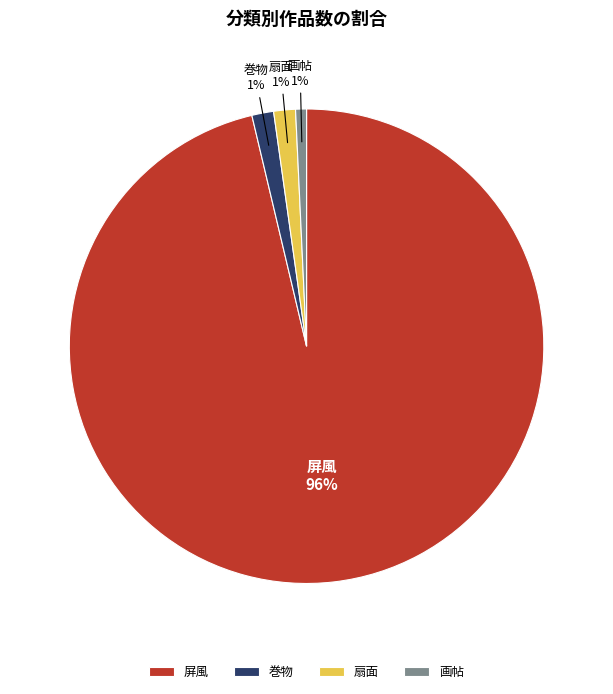

What percentage is the 扇面 slice, to the nearest percent?

1%